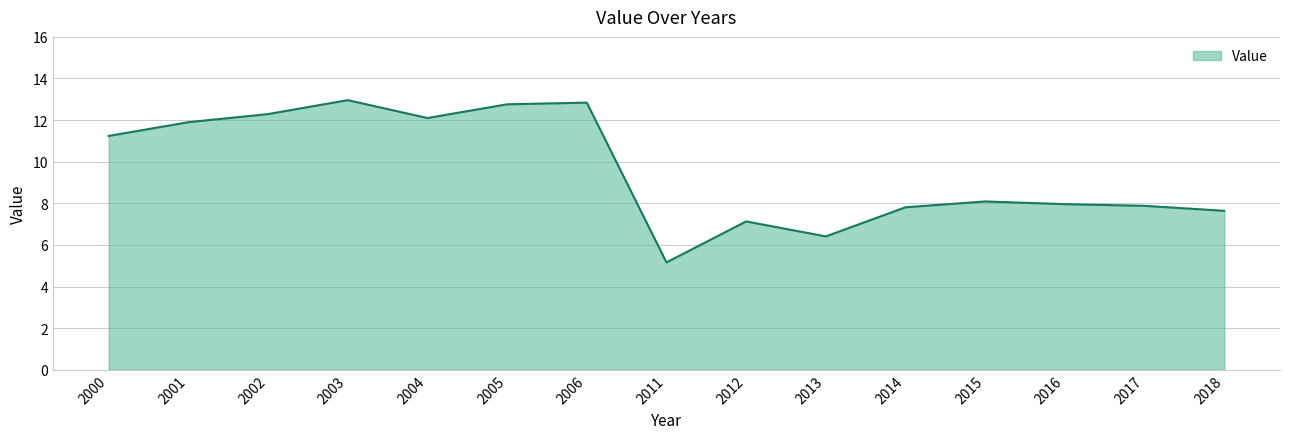

True or false: the data shows 2.2 at 2013.

False